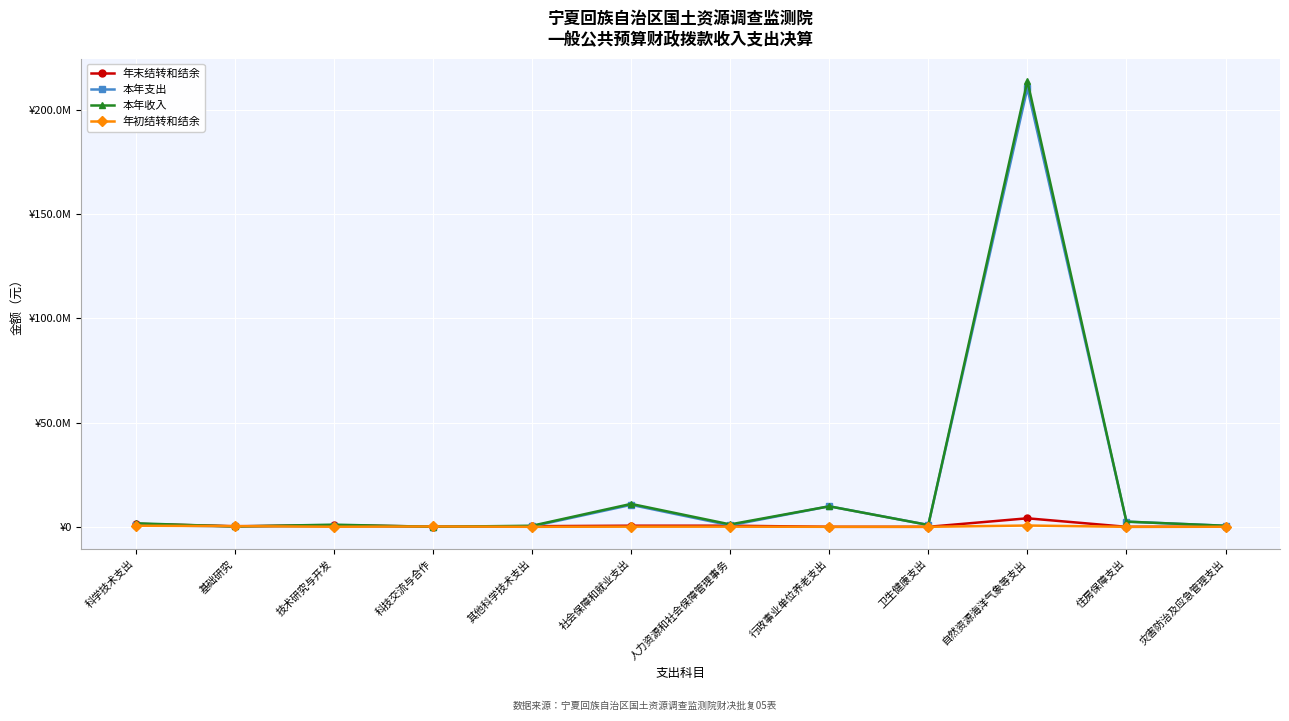

At 社会保障和就业支出, list the series in order from smallest to largest.

年初结转和结余, 年末结转和结余, 本年支出, 本年收入